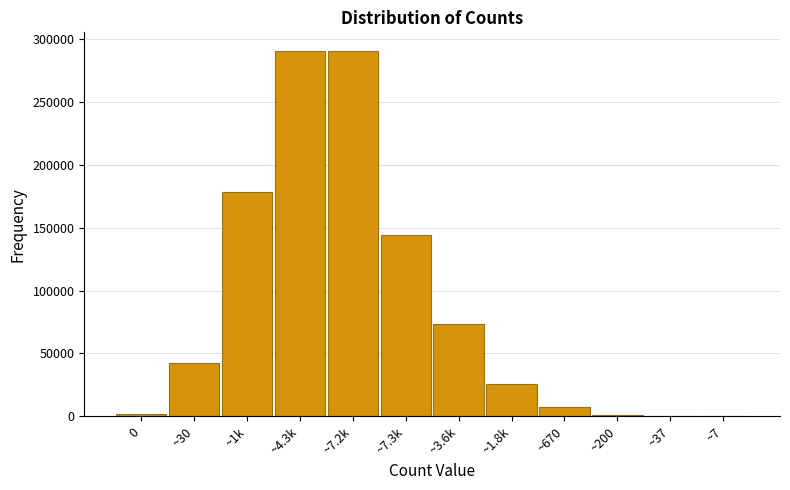

What is the greatest value displayed?

290628